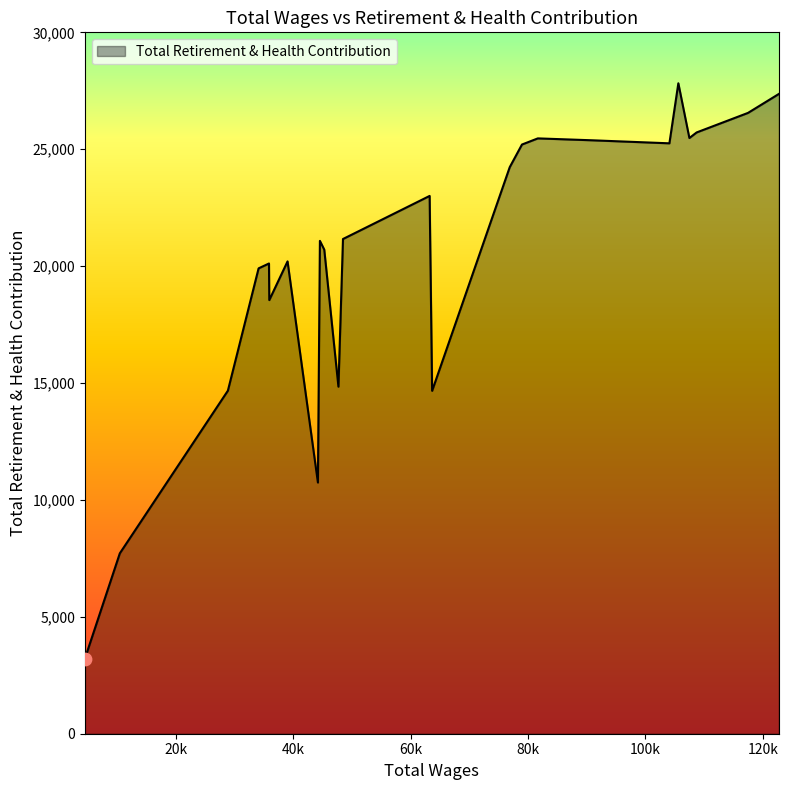

What is the greatest value displayed?

27822